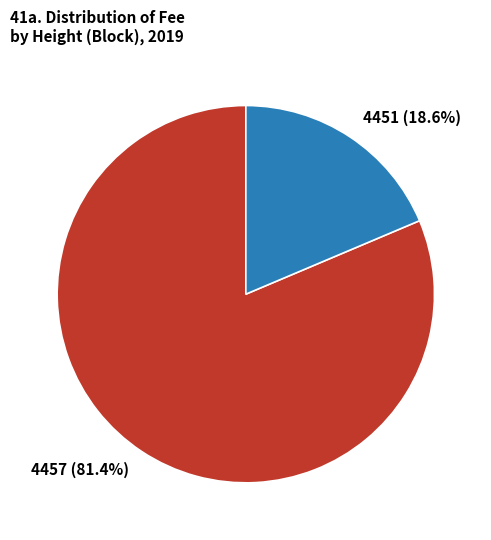

What percentage is the 4457 slice, to the nearest percent?

81%